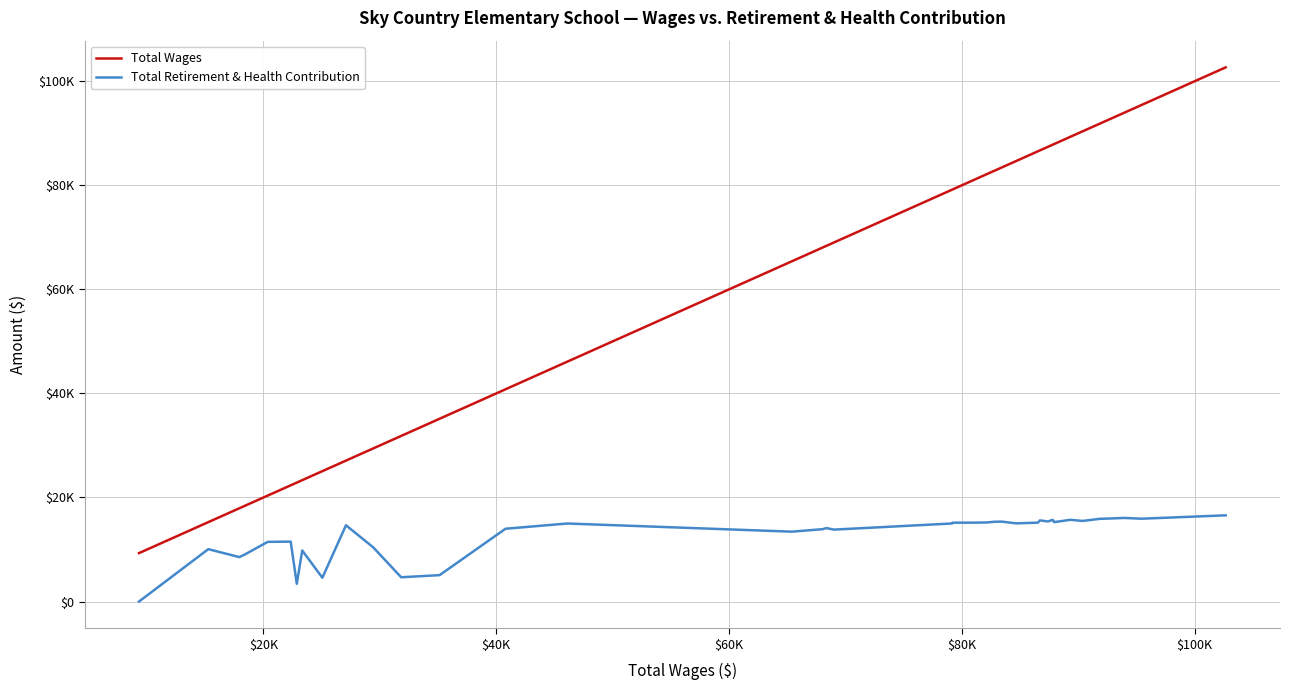

List the series in order of their overall mean, highest first.

Total Wages, Total Retirement & Health Contribution